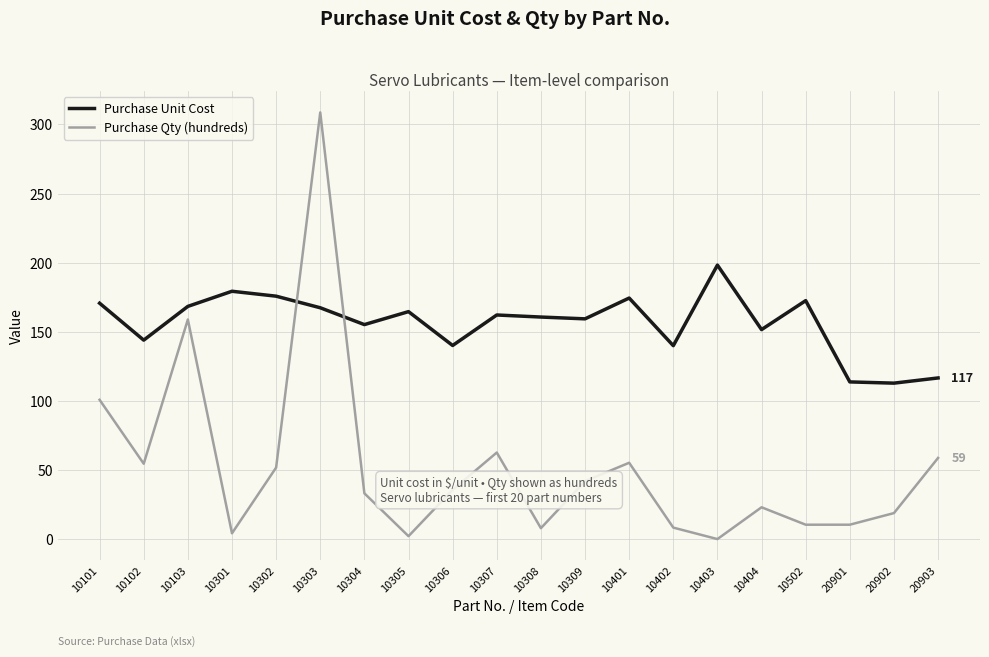

What is the approximate value of Purchase Unit Cost at 10306?

140.1